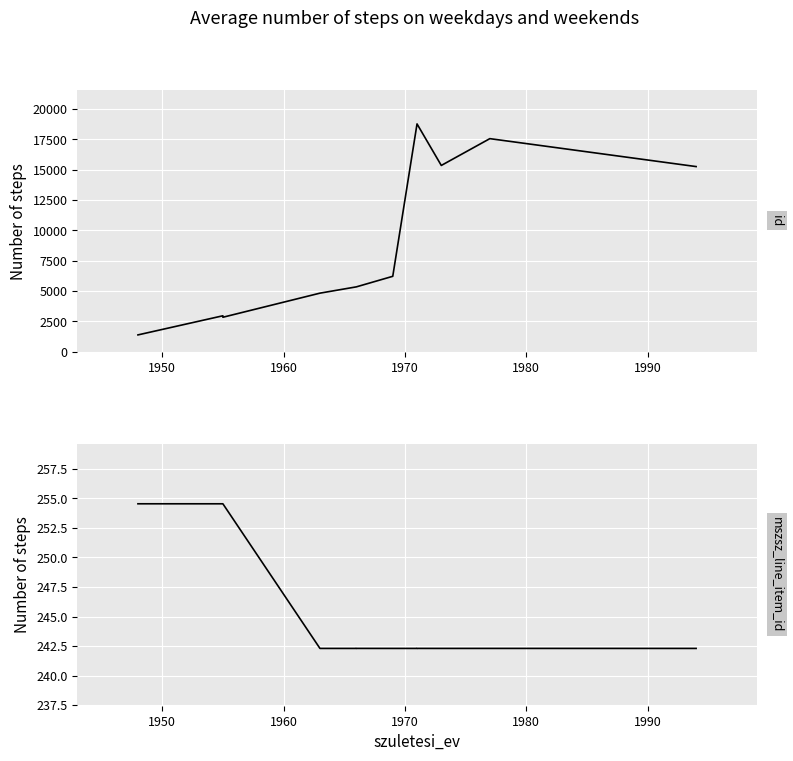

Is the value of id at 10 greater than the value of mszsz_line_item_id at 1960?

Yes